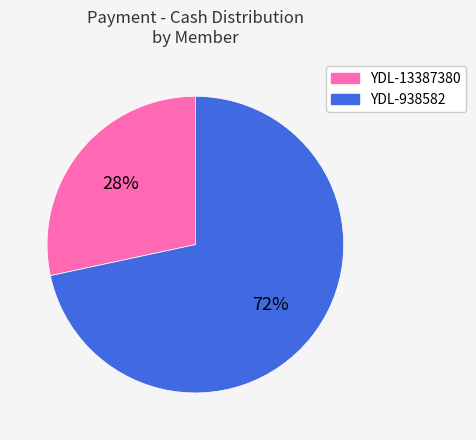

Is there a majority slice in this chart?

Yes